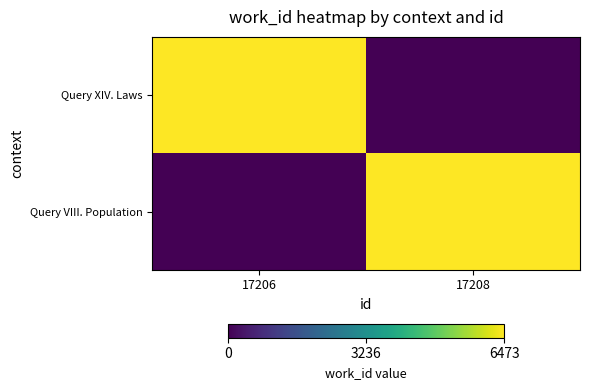

Reading left to right, transcribe all the data shown in this chart.

Query XIV. Laws: 17206=6473	17208=0
Query VIII. Population: 17206=0	17208=6473